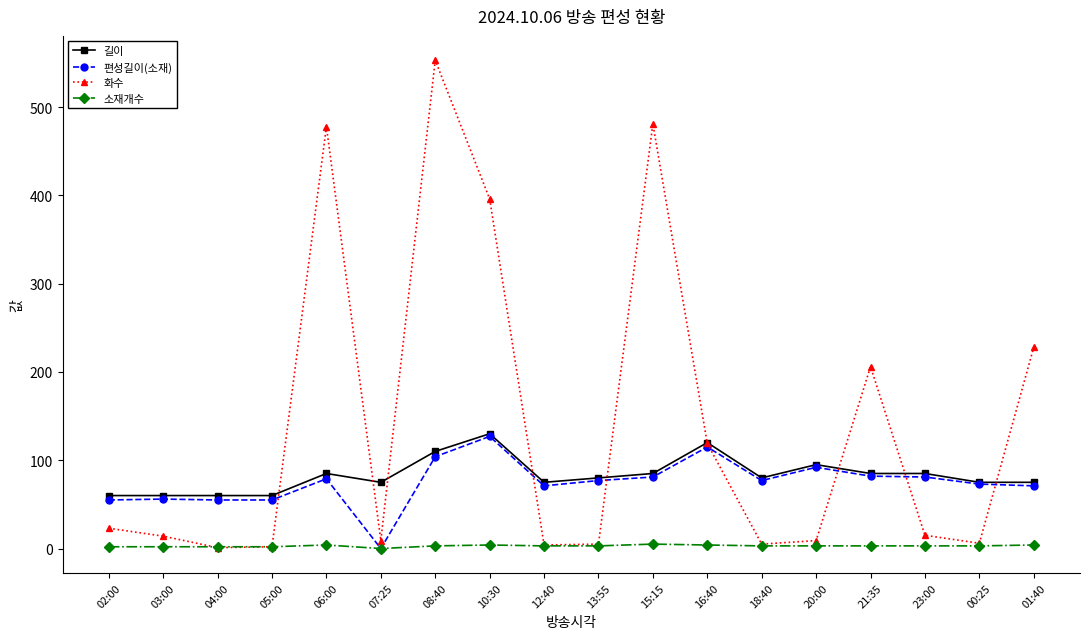

True or false: 편성길이(소재) has more than 1 points higher than both neighbors.

True